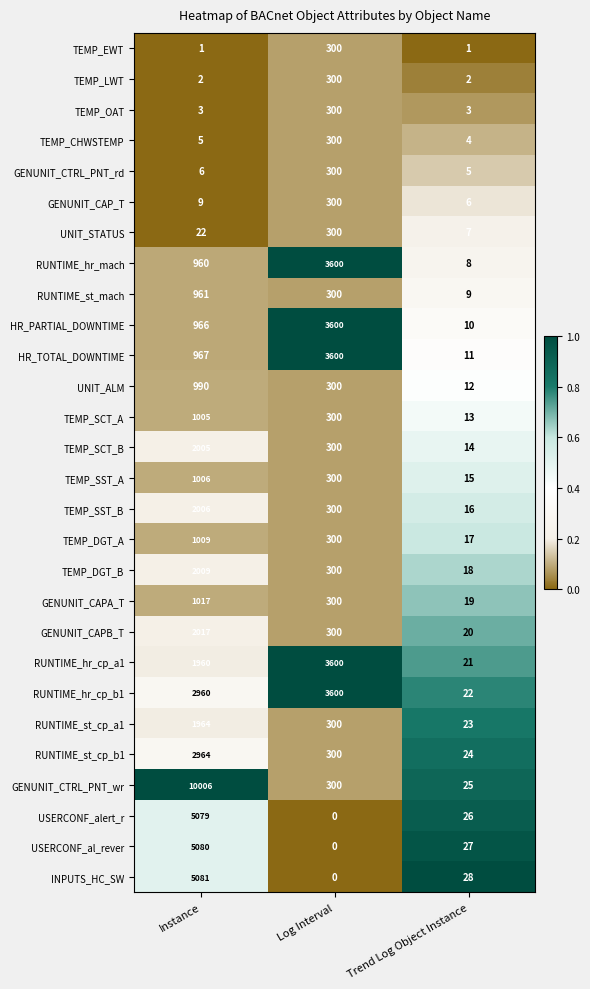

At Trend Log Object Instance, list the series in order from largest to smallest.

INPUTS_HC_SW, USERCONF_al_rever, USERCONF_alert_r, GENUNIT_CTRL_PNT_wr, RUNTIME_st_cp_b1, RUNTIME_st_cp_a1, RUNTIME_hr_cp_b1, RUNTIME_hr_cp_a1, GENUNIT_CAPB_T, GENUNIT_CAPA_T, TEMP_DGT_B, TEMP_DGT_A, TEMP_SST_B, TEMP_SST_A, TEMP_SCT_B, TEMP_SCT_A, UNIT_ALM, HR_TOTAL_DOWNTIME, HR_PARTIAL_DOWNTIME, RUNTIME_st_mach, RUNTIME_hr_mach, UNIT_STATUS, GENUNIT_CAP_T, GENUNIT_CTRL_PNT_rd, TEMP_CHWSTEMP, TEMP_OAT, TEMP_LWT, TEMP_EWT